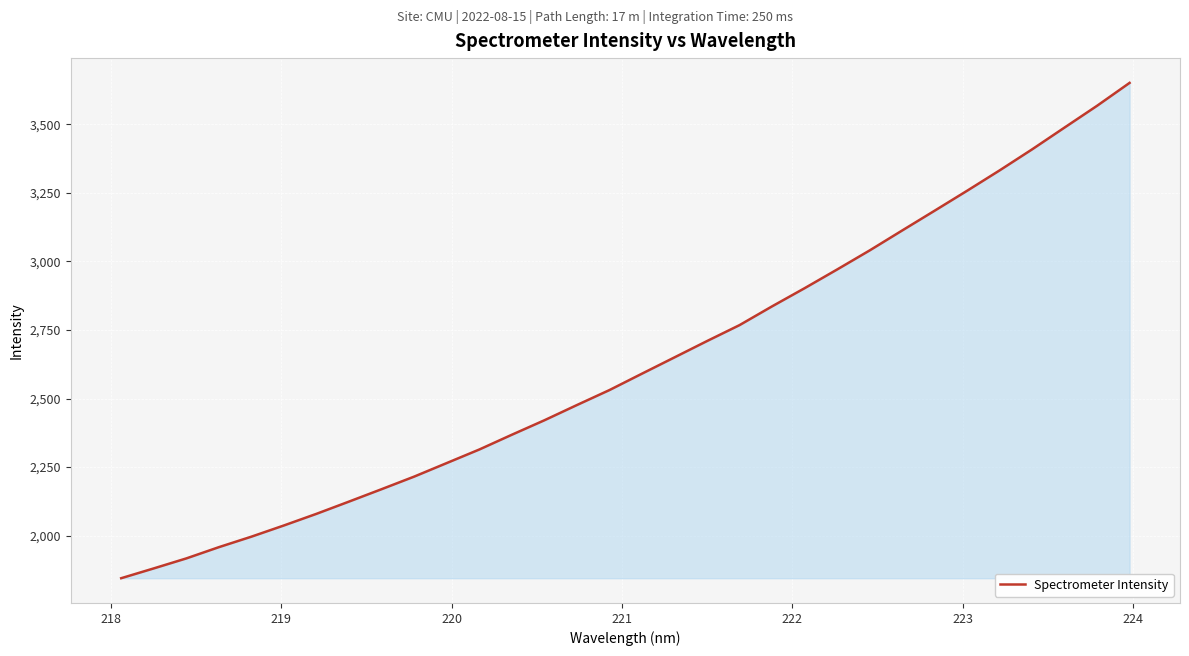

What is the difference between the maximum and minimum values?

1806.4